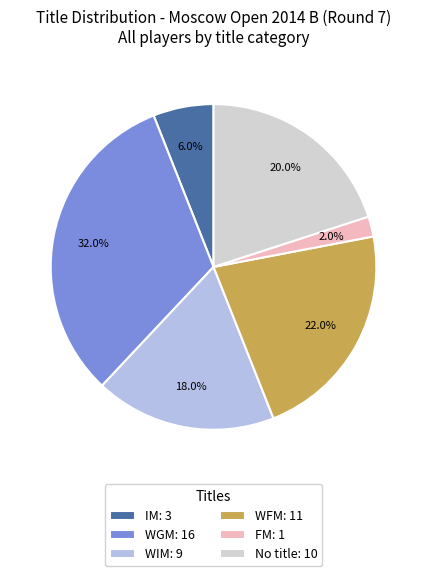

Between WGM: 16 and IM: 3, which is larger?

WGM: 16